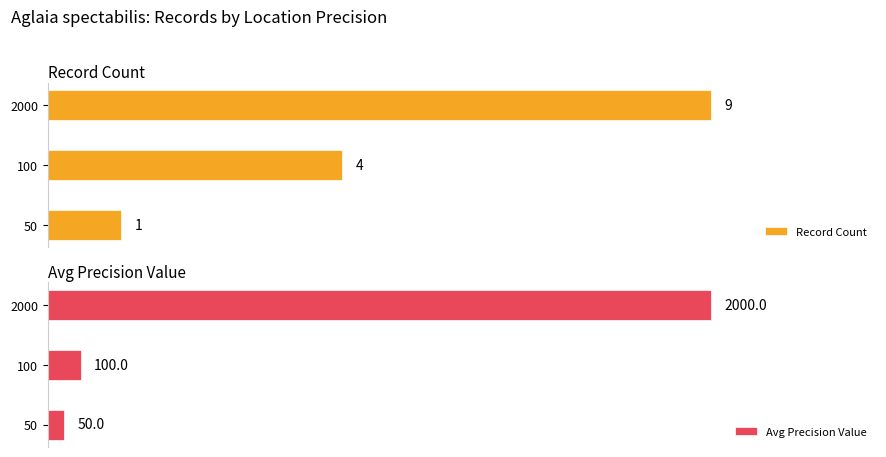

What is the minimum value shown in the chart?

1